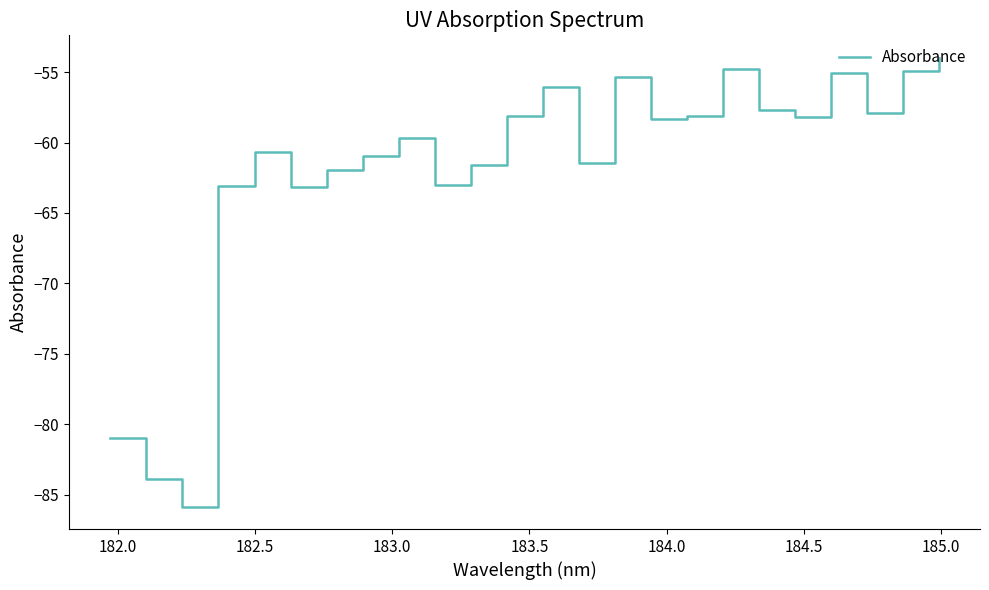

What is the difference between the maximum and minimum values?

31.9